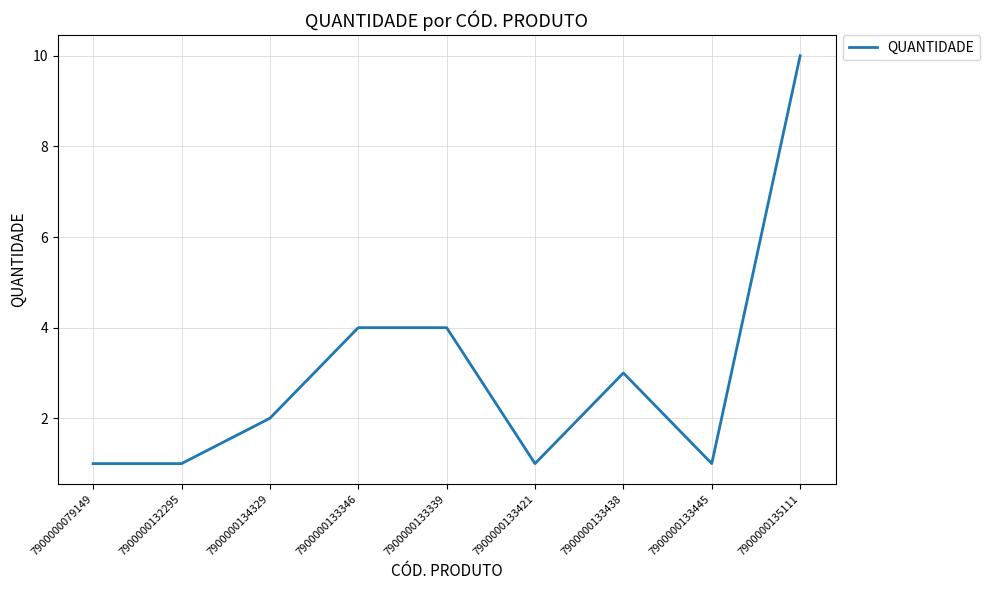

The value at 7900000133445 is 1. True or false?

True